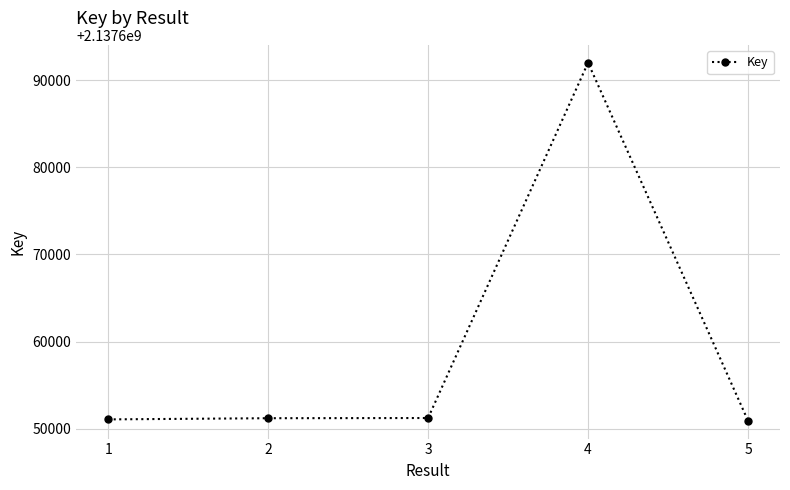

What is the value of the 3rd point from the left?

2137651232